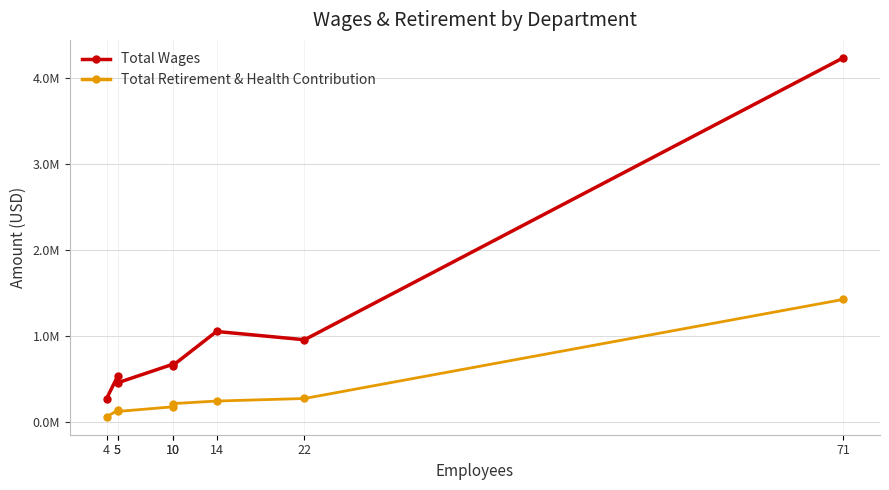

At how many categories does at least one series exceed 3040559?

1